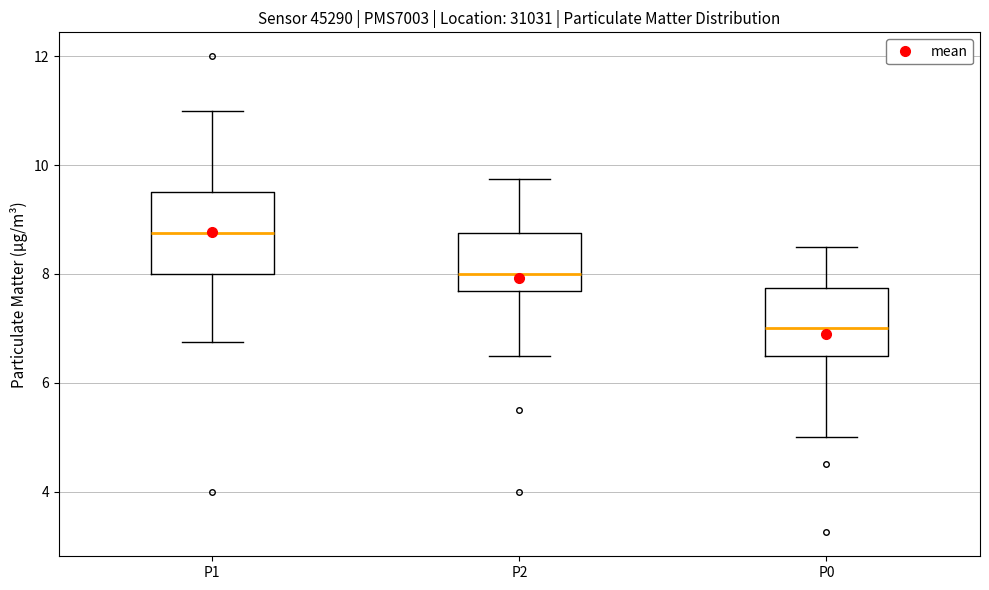

Which box has the lowest median line?

P0